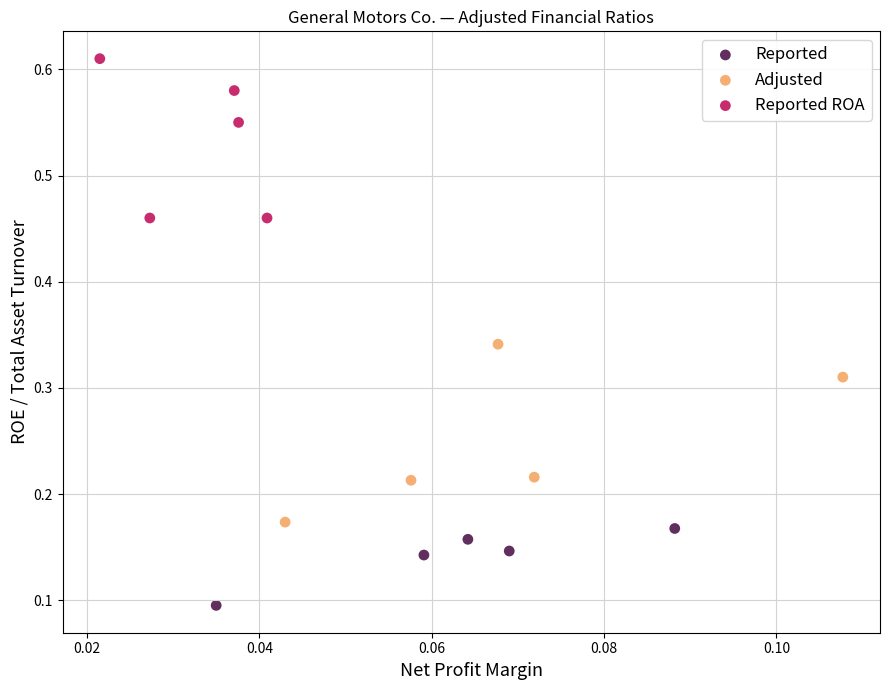

What are all the series names shown in the legend?

Reported, Adjusted, Reported ROA